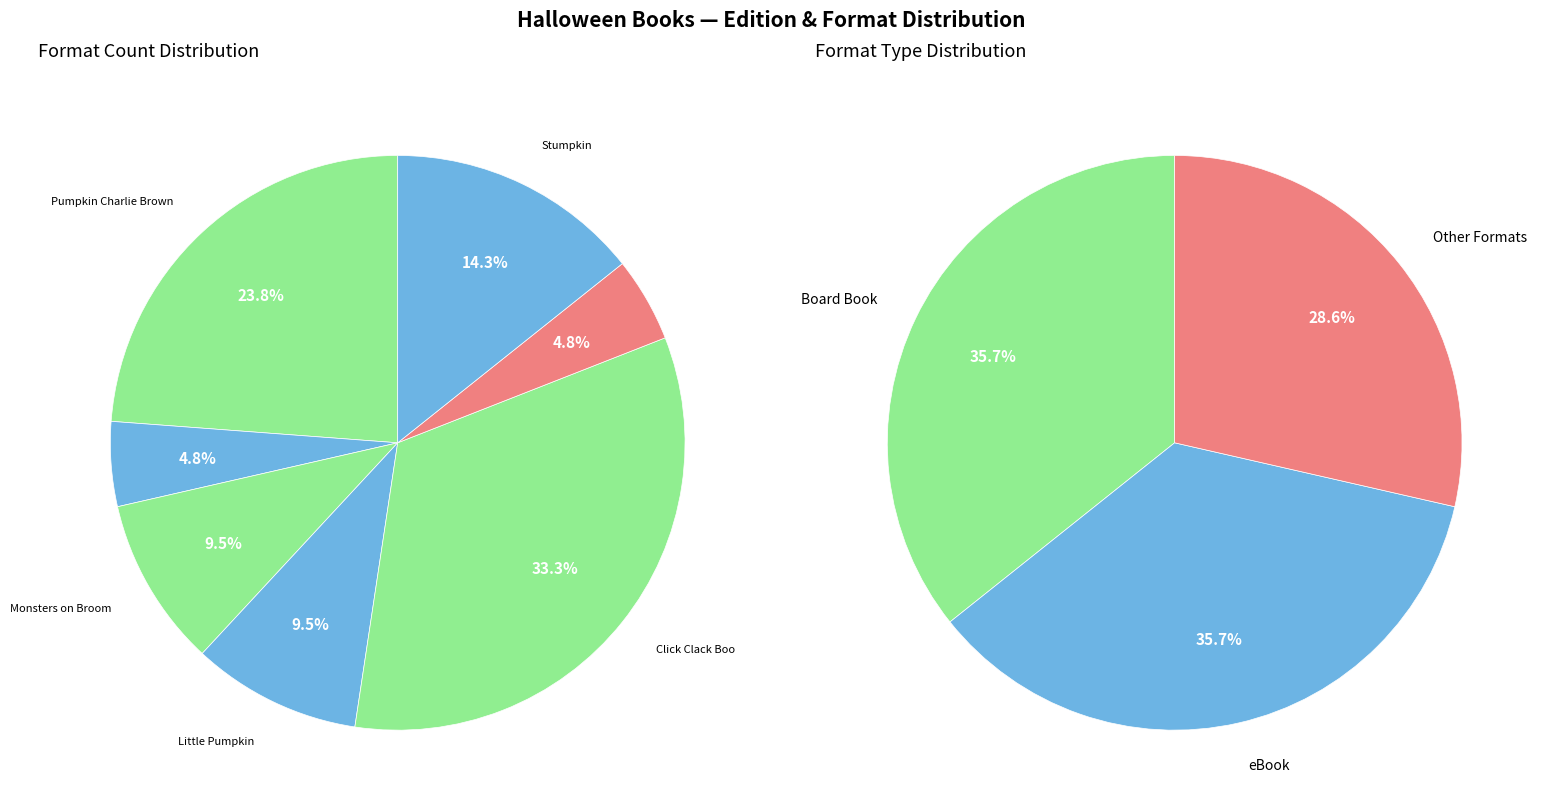

How much of the chart is everything except Monsters on the Broom?

90.5%